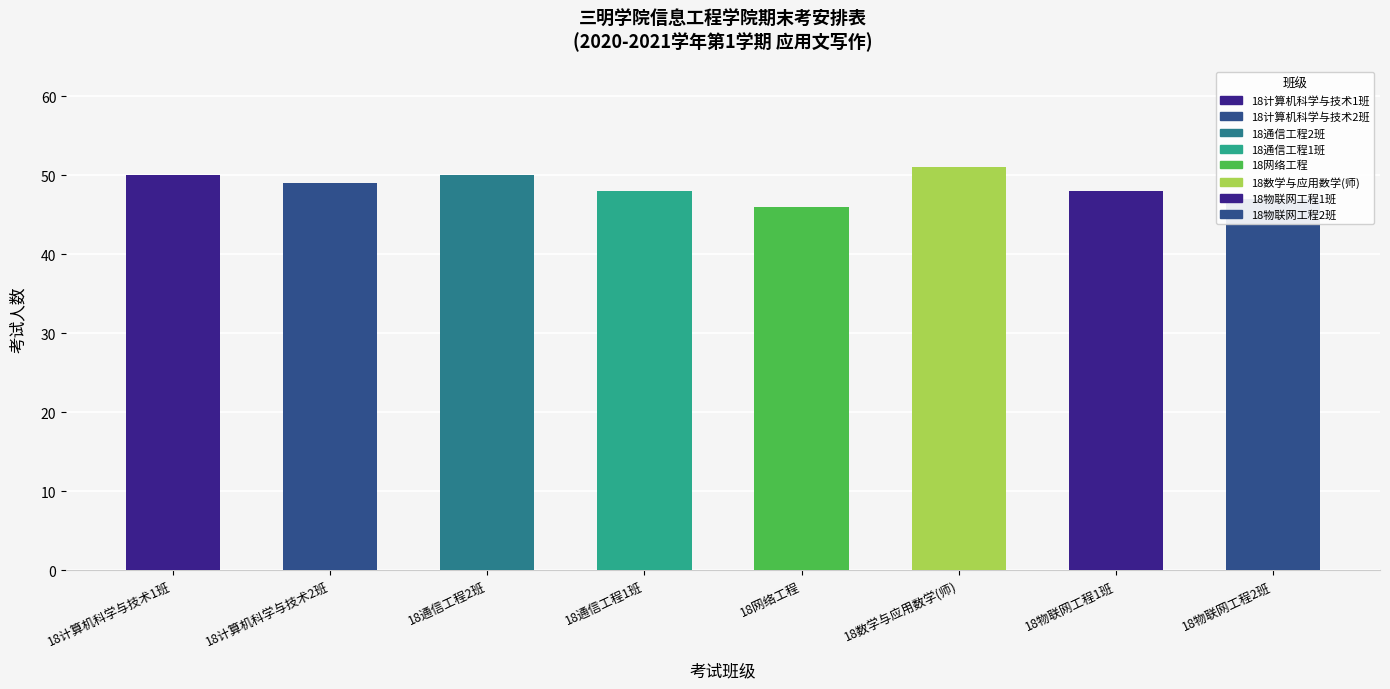

Reading right to left, extract all data points from this chart.

47	48	51	46	48	50	49	50